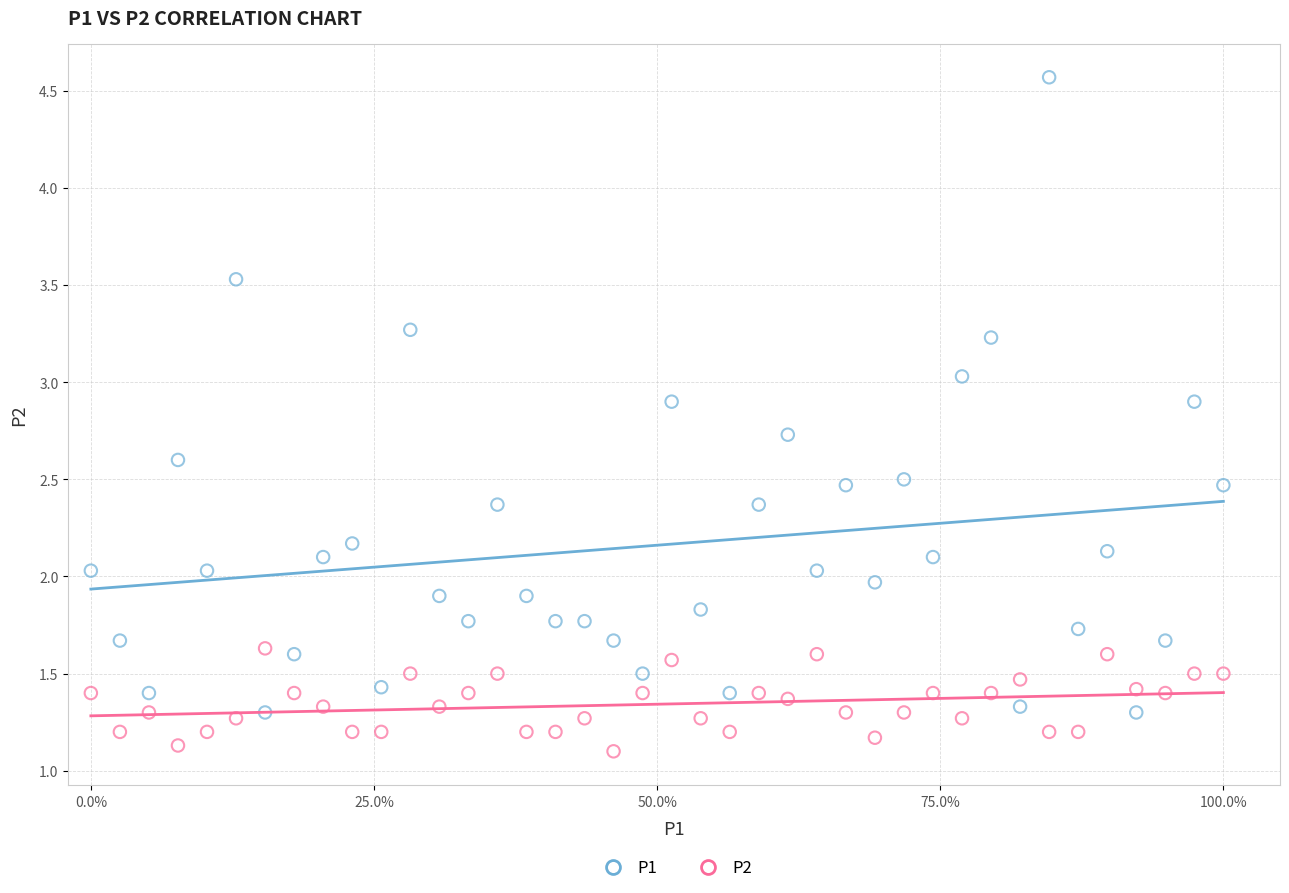

Which series contains the lowest Y value?

P2